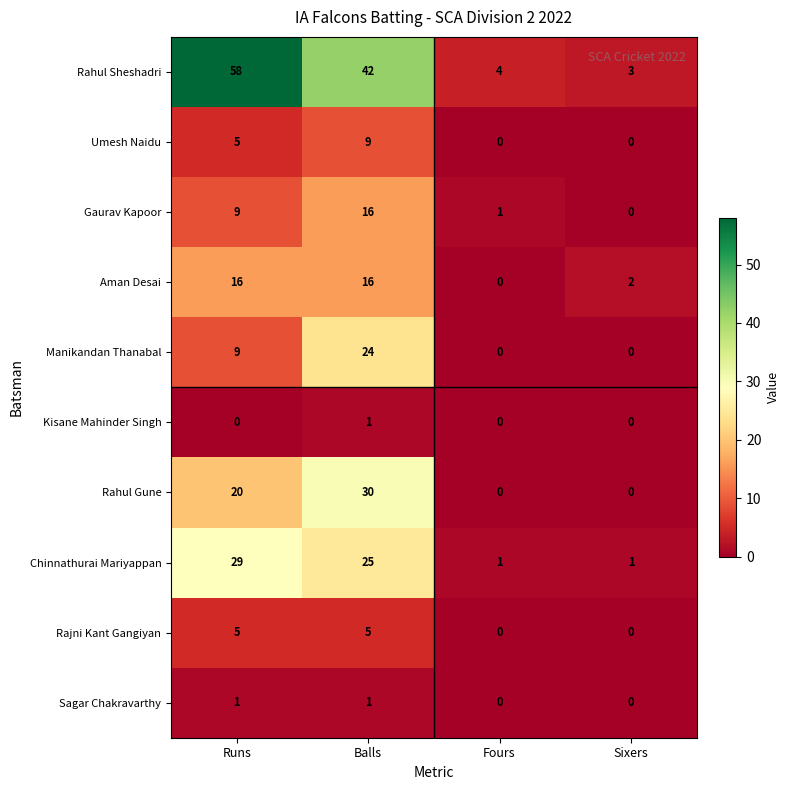

What is the difference between the highest and lowest values at Balls?

41